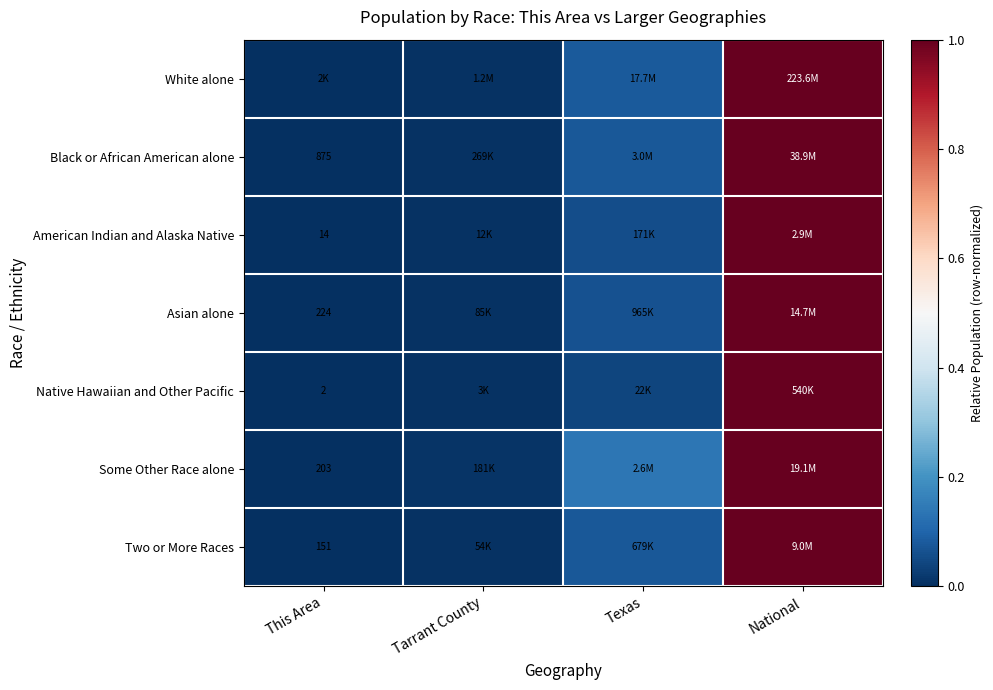

The Some Other Race alone series shows 0.0 at Tarrant County. True or false?

True